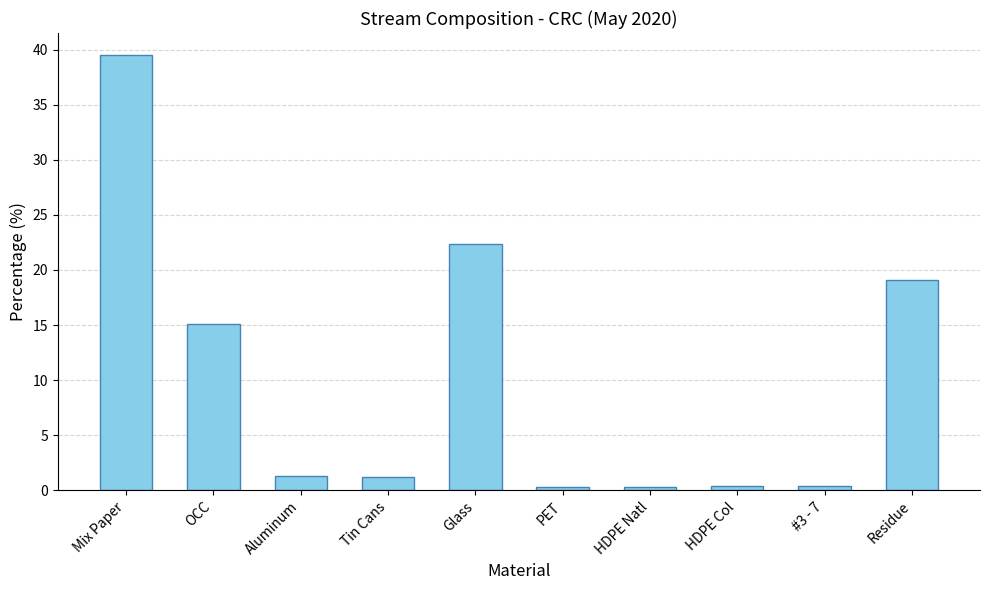

What is the average value?

10.0